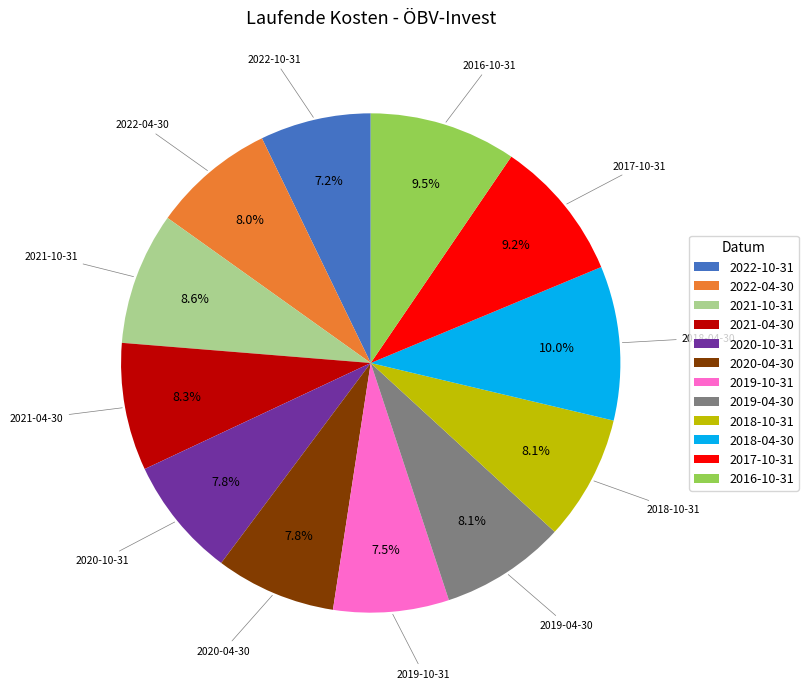

To the nearest percent, what percentage of the pie is 2017-10-31?

9%